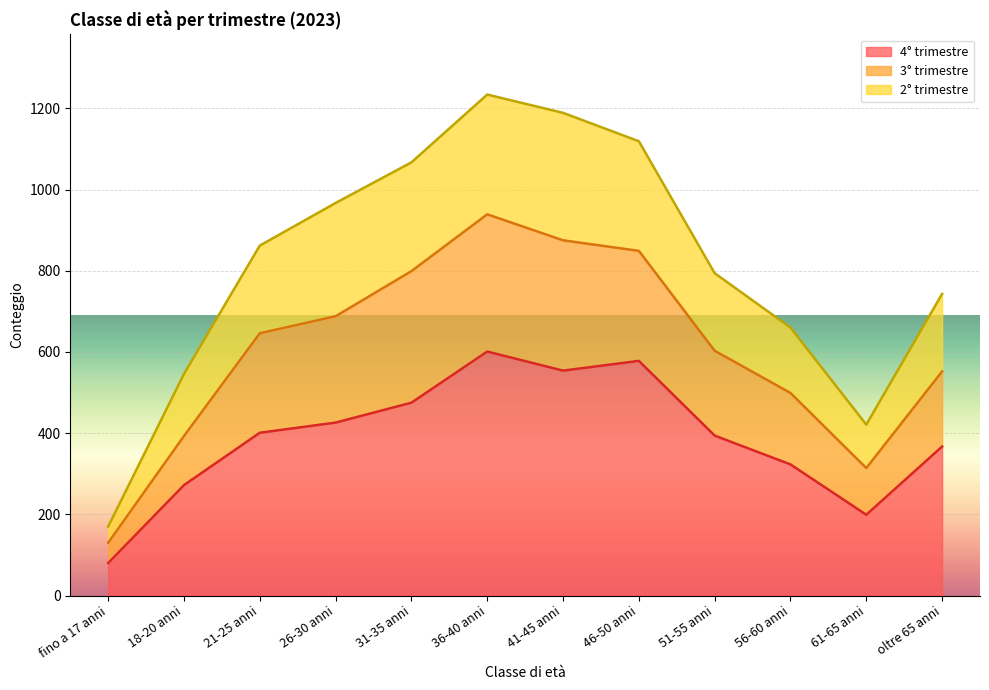

At which label does 4° trimestre reach its minimum?

fino a 17 anni